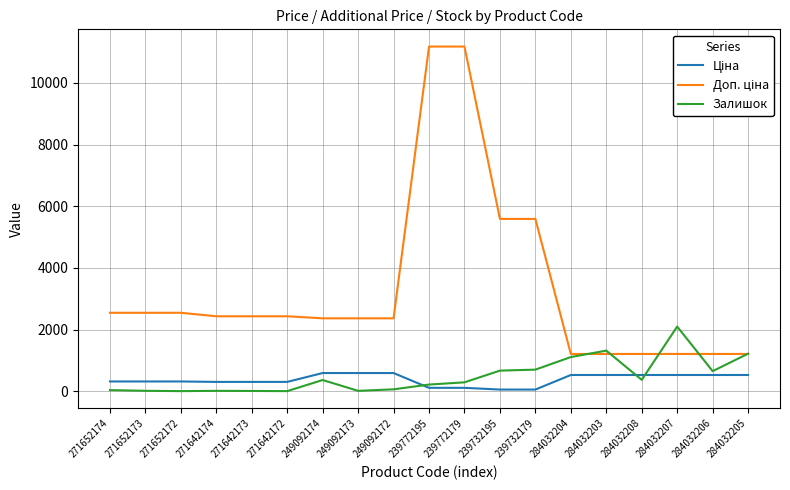

True or false: Залишок has more than 1 points higher than both neighbors.

True